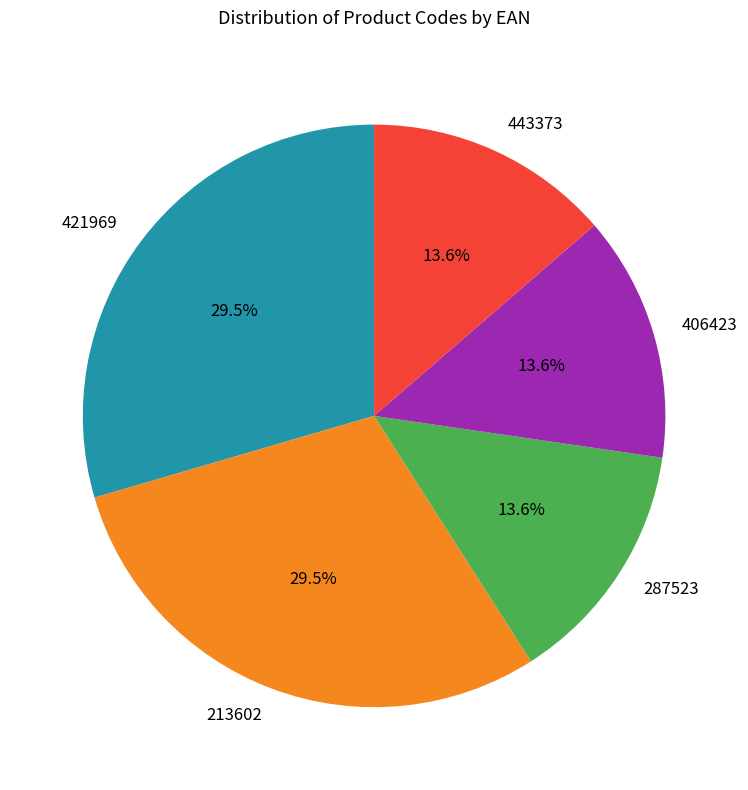

Is the sum of 406423 and 287523 greater than half?

No